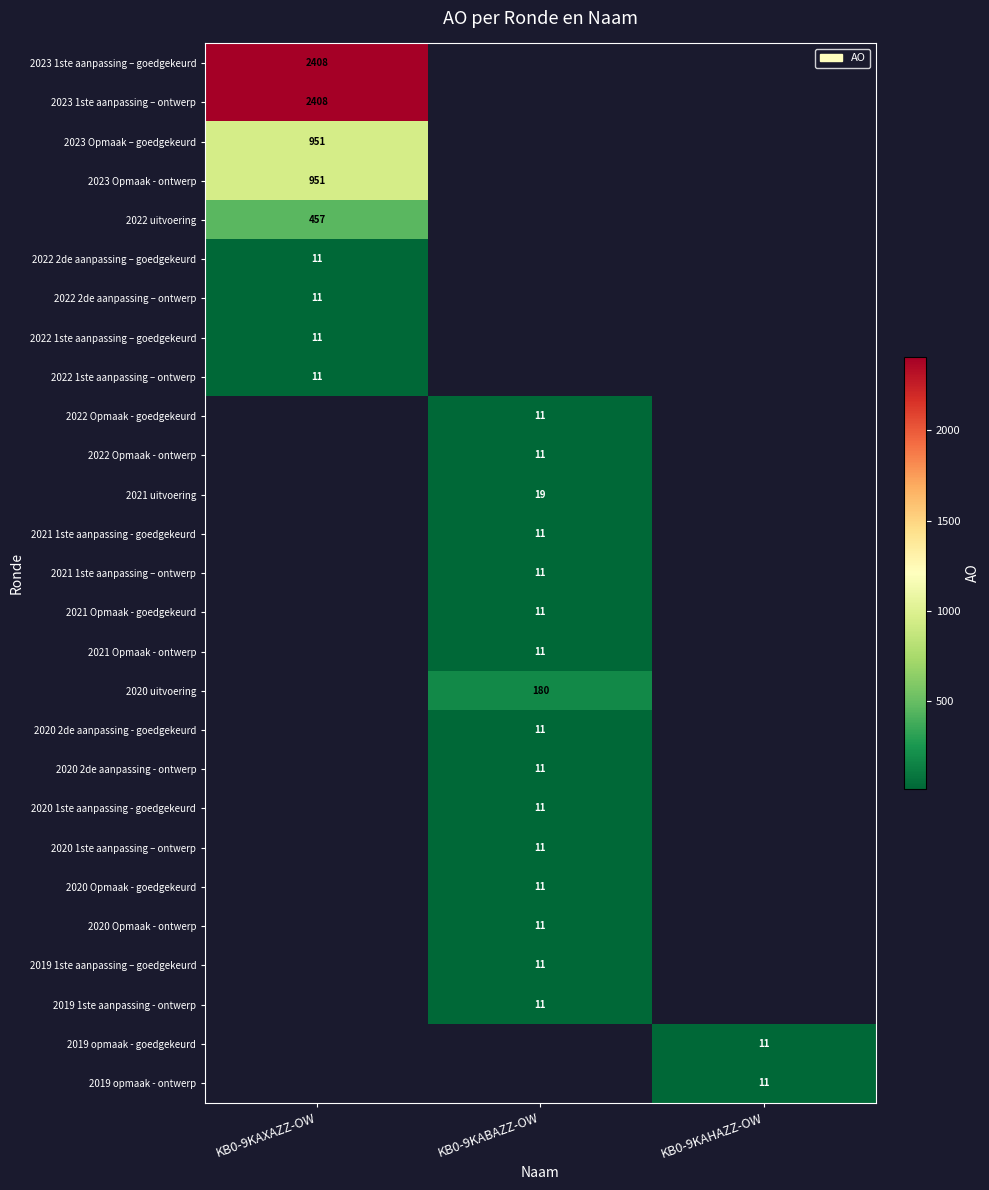

Count the number of data series in this chart.

27